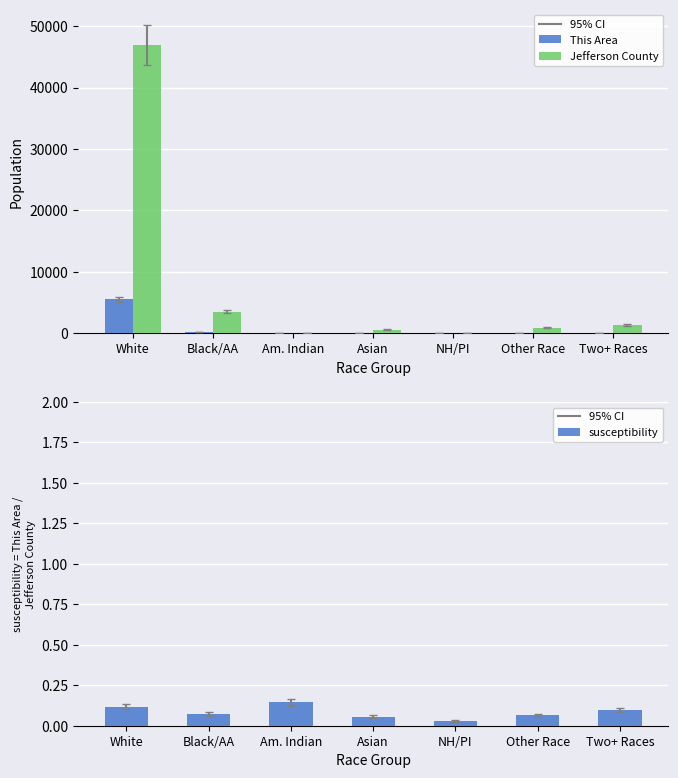

What position from the right is Black/AA?

6